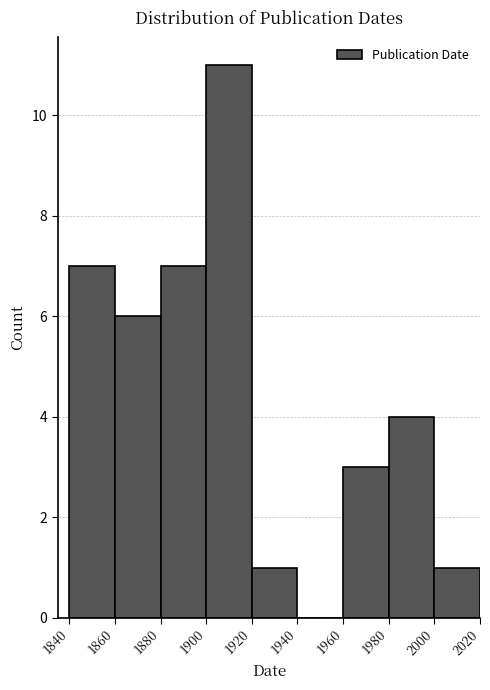

Reading left to right, transcribe this chart: for each bar, give the range it covers on the x-axis and its height. The values are not printed on the chart, so give them approximately, as read against the axis.

1840 to 1860: 7
1860 to 1880: 6
1880 to 1900: 7
1900 to 1920: 11
1920 to 1940: 1
1940 to 1960: 0
1960 to 1980: 3
1980 to 2000: 4
2000 to 2020: 1